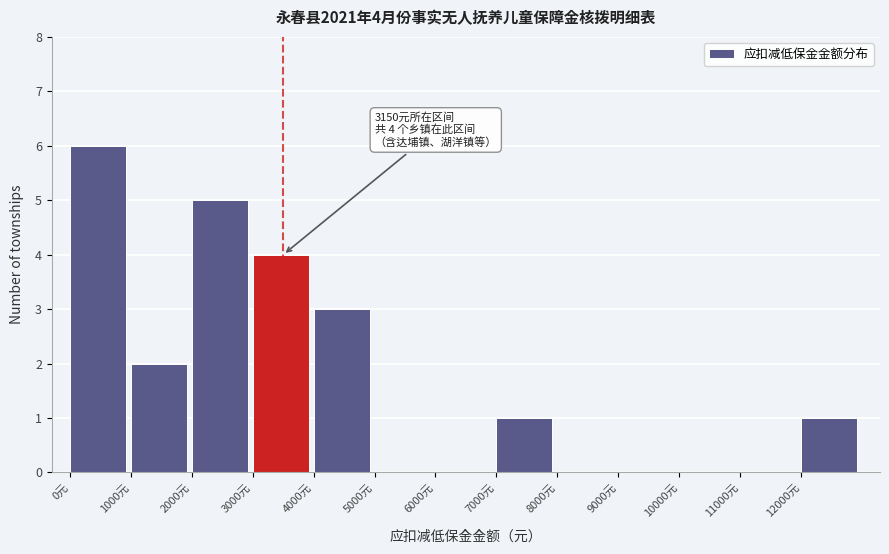

Over which range of the x-axis is the bar tallest?

0 to 1000